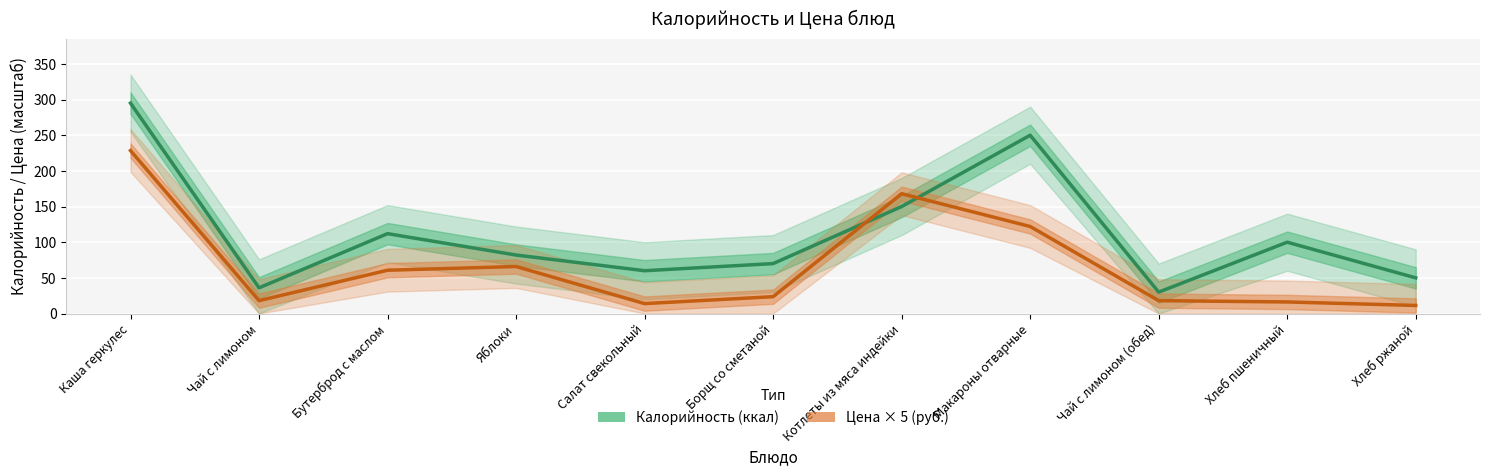

Which category has the lowest value in the Калорийность (ккал) series?

Чай с лимоном (обед)